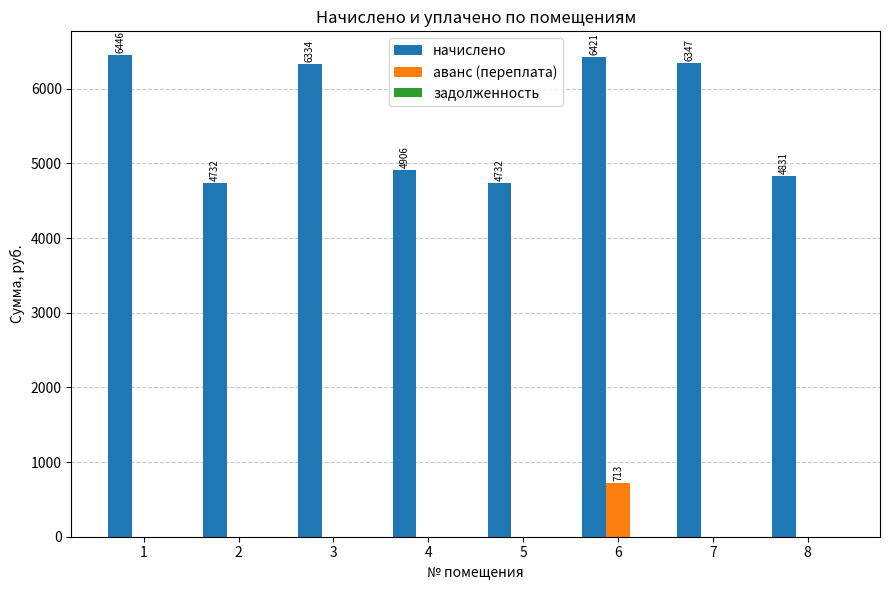

At which category does the chart reach its peak across all series?

1